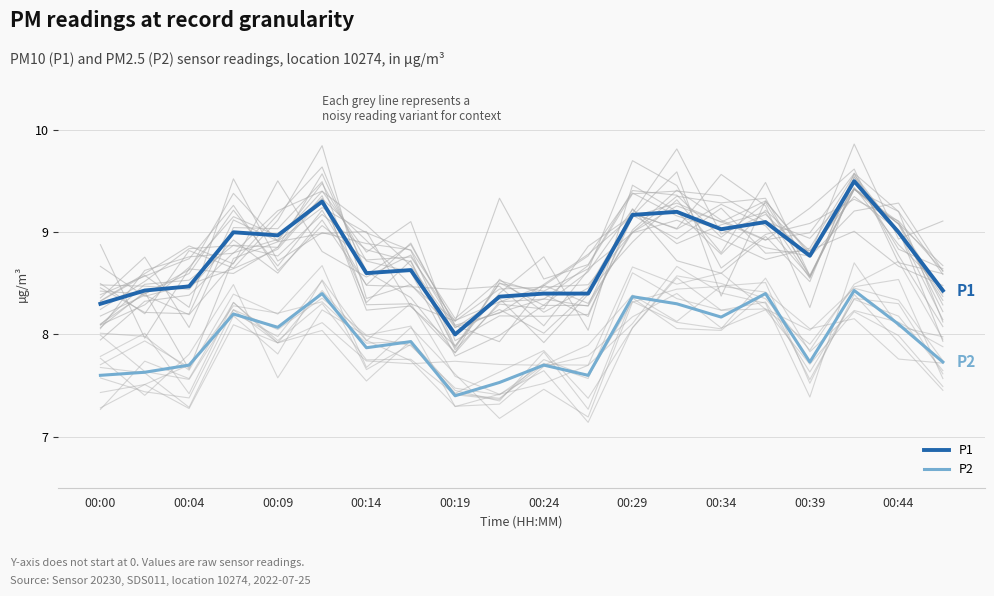

What is the highest value of the P1 series?

9.5